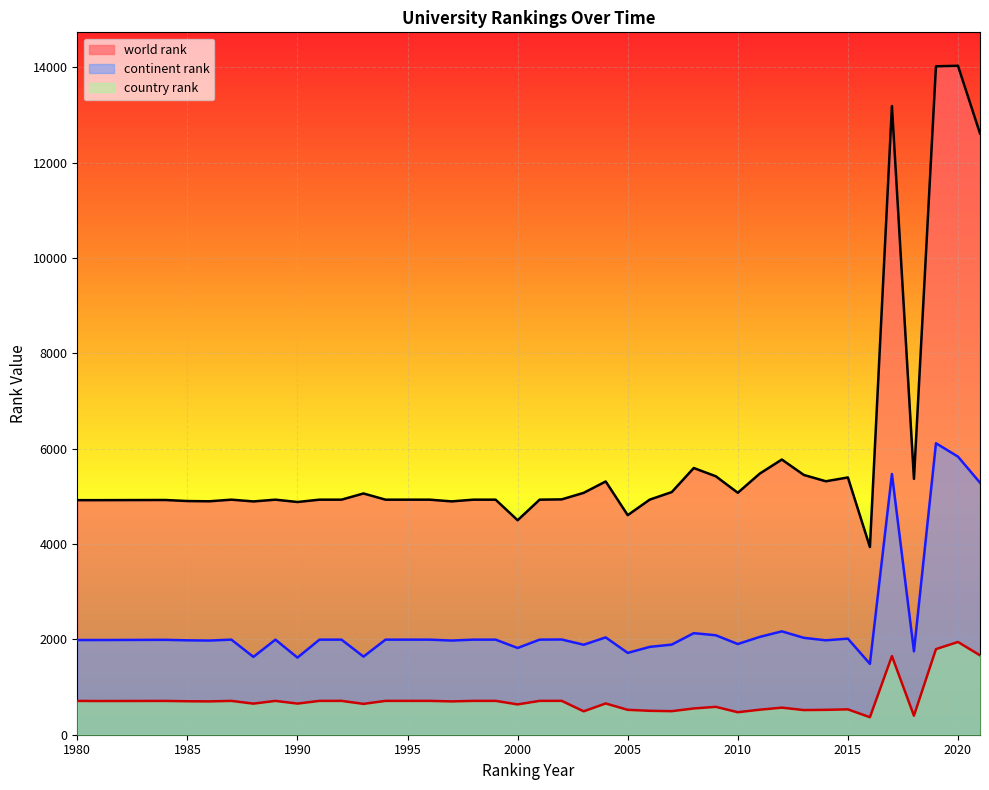

At how many categories does at least one series exceed 7096?

4